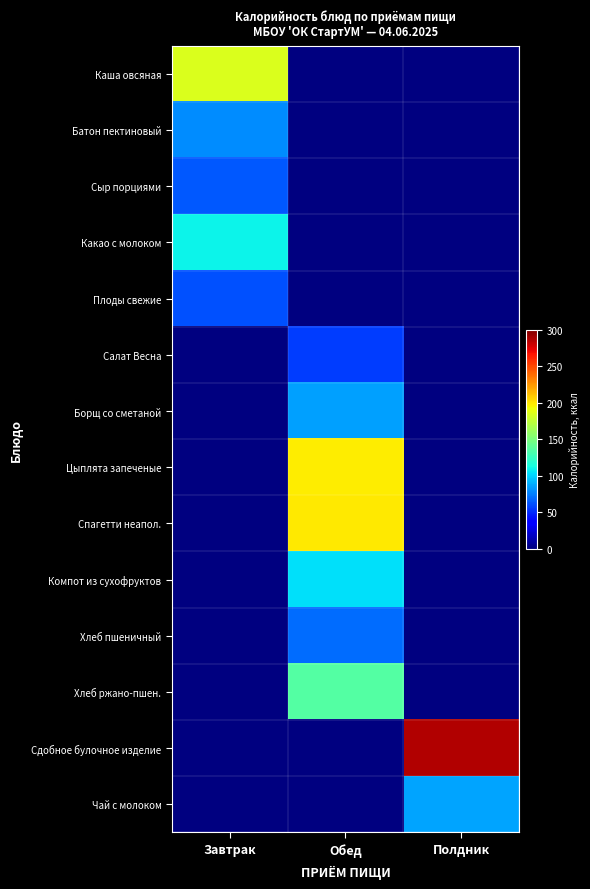

At Завтрак, list the series in order from smallest to largest.

Плоды свежие, Сыр порциями, Батон пектиновый, Какао с молоком, Каша овсяная, Салат Весна, Борщ со сметаной, Цыплята запеченые, Спагетти неапол., Компот из сухофруктов, Хлеб пшеничный, Хлеб ржано-пшен., Сдобное булочное изделие, Чай с молоком